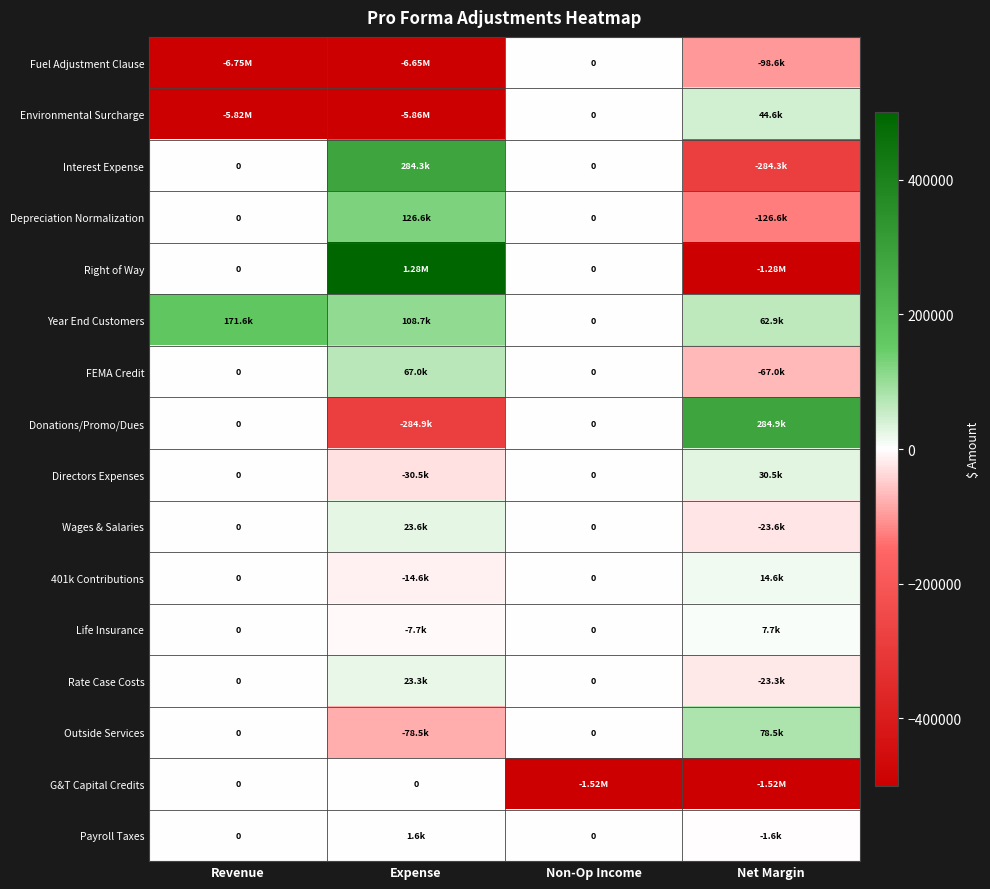

What is the difference between the maximum and minimum values in the Depreciation Normalization series?

253183.9